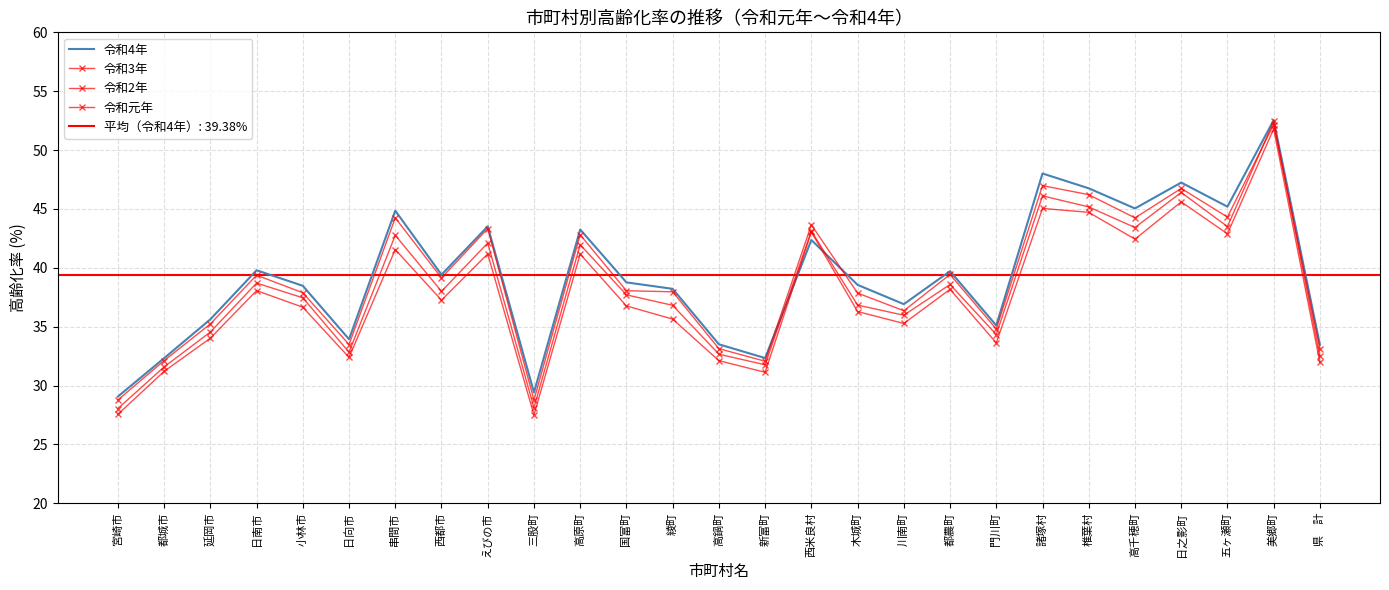

Where do 令和4年 and 令和3年 first cross each other?

新富町 and 西米良村